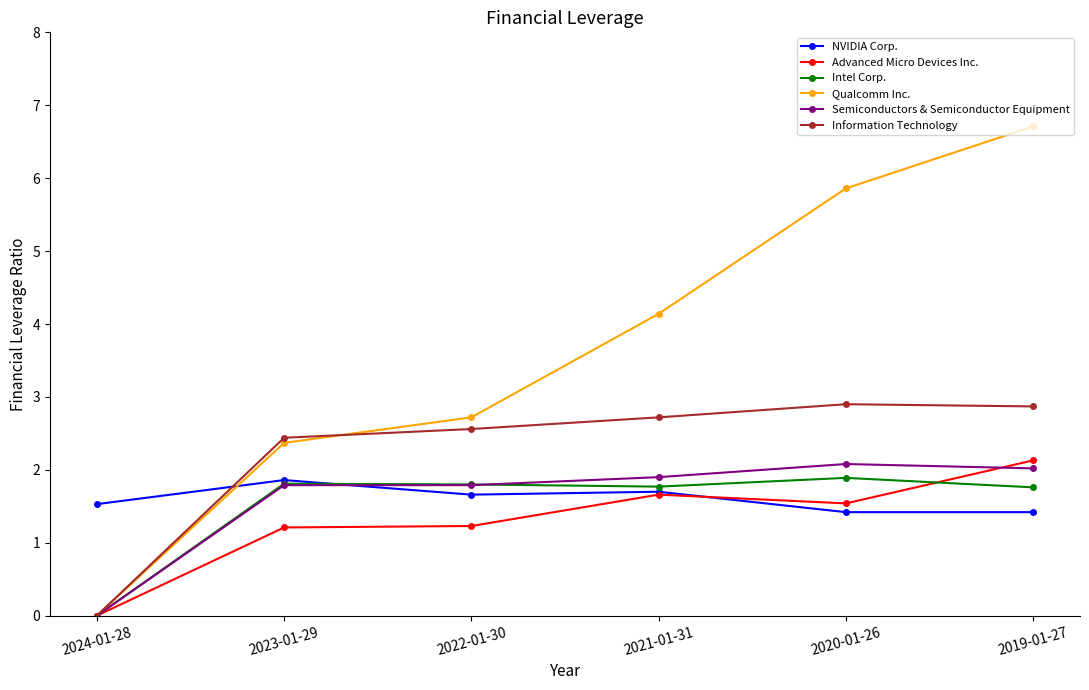

At which category is the sum across all series the highest?

2019-01-27